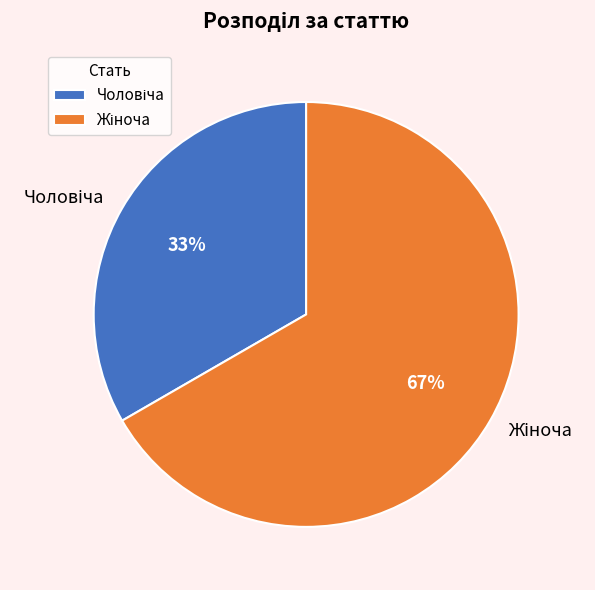

Is there any slice that represents more than half of the pie?

Yes